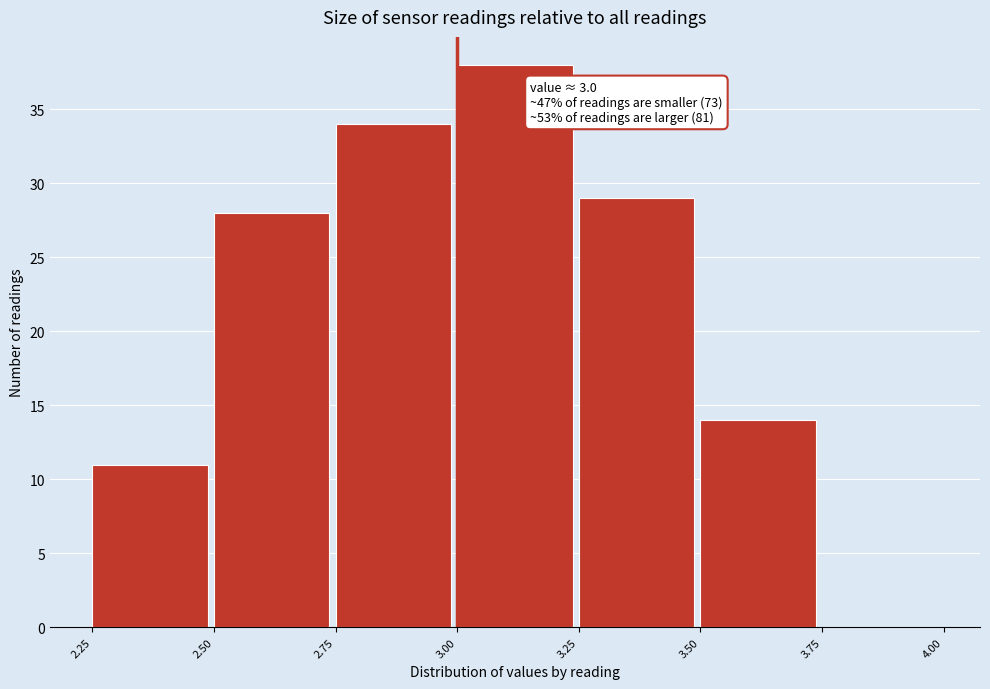

Which range on the x-axis has the tallest bar?

3.00 to 3.25